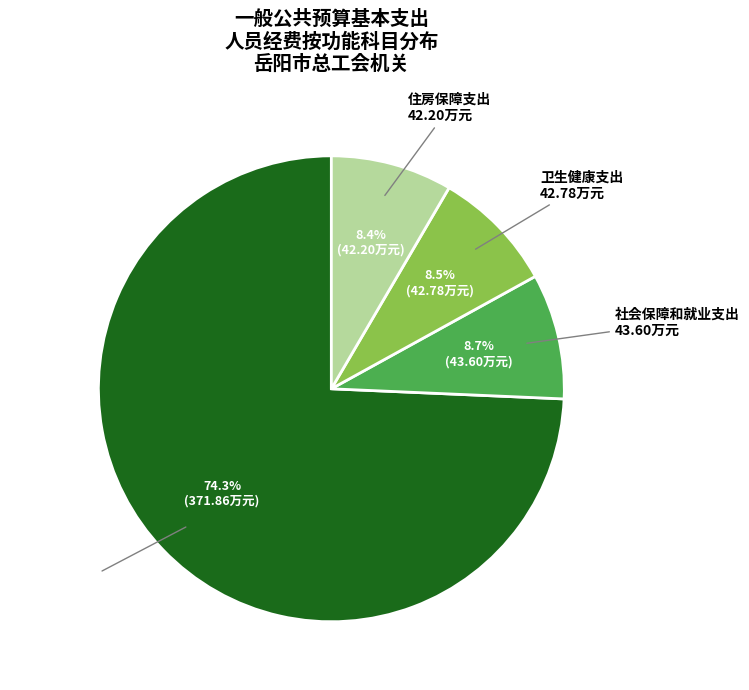

What percentage is NOT represented by 社会保障和就业支出?

91.3%